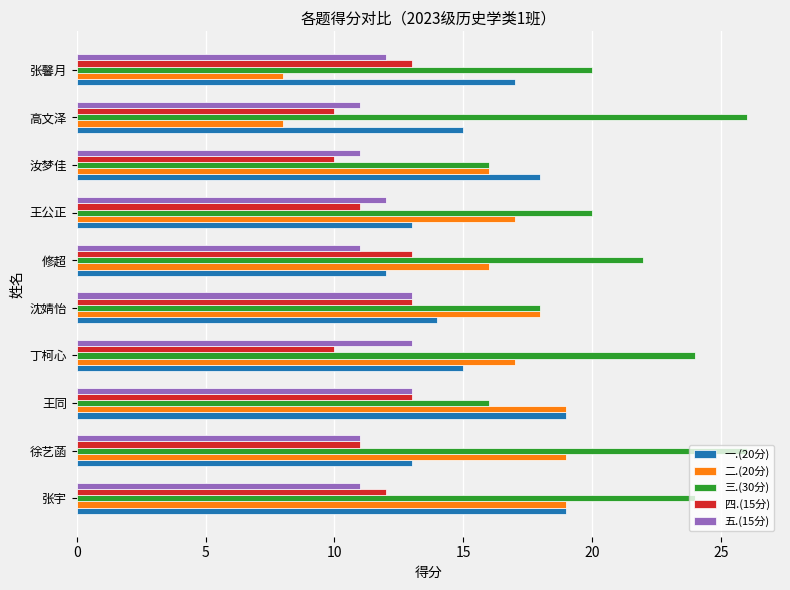

What is the greatest value displayed?

26